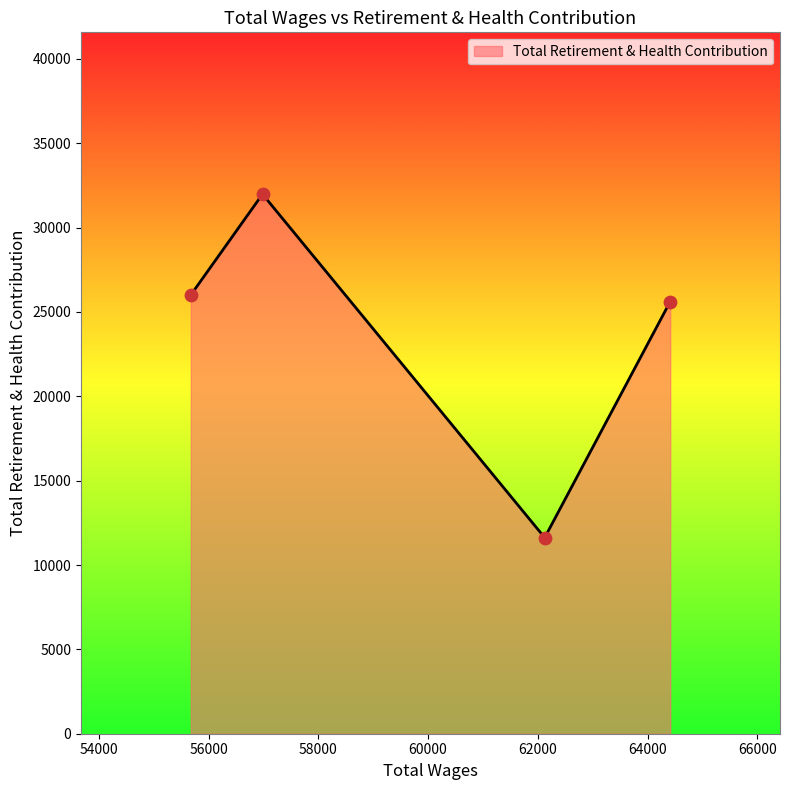

How many interior local valleys (lower than both neighbors) does the data have?

1